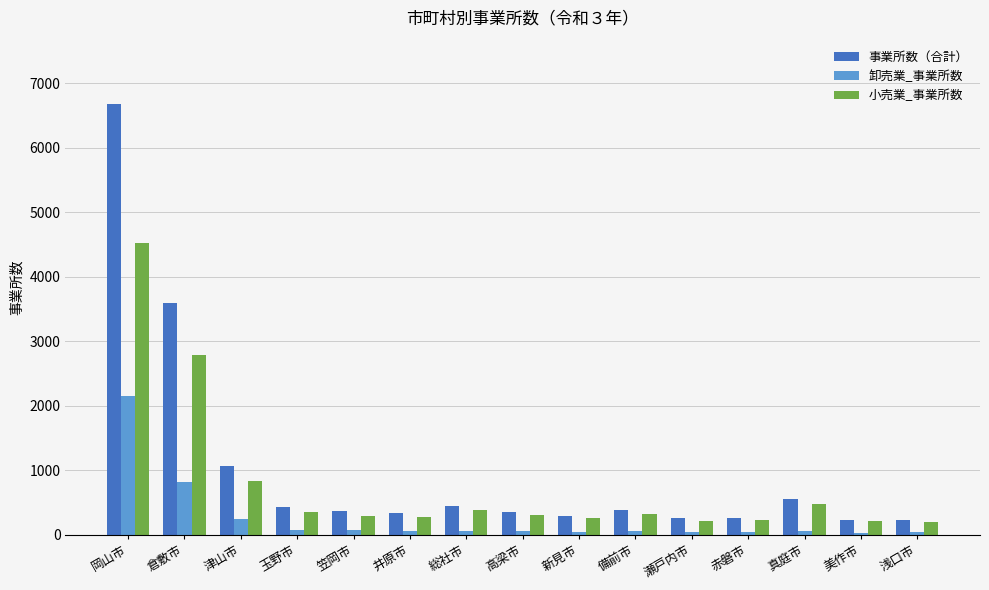

What is the total value across all series at 浅口市?

470